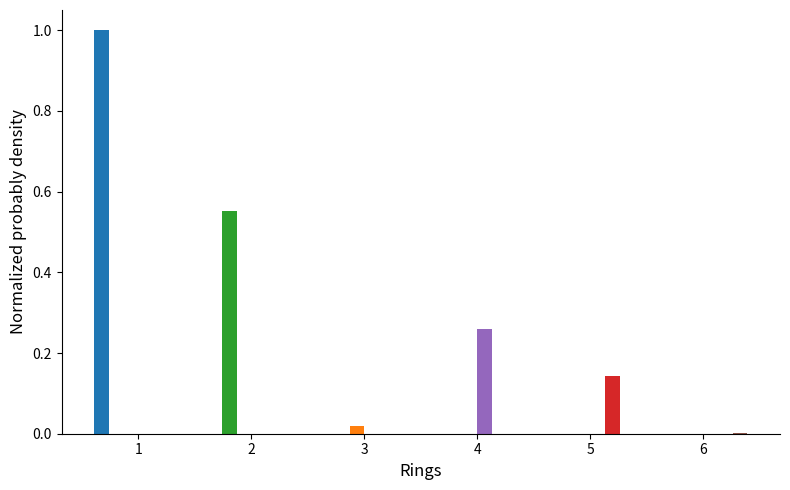

What is the greatest value displayed?

1.0